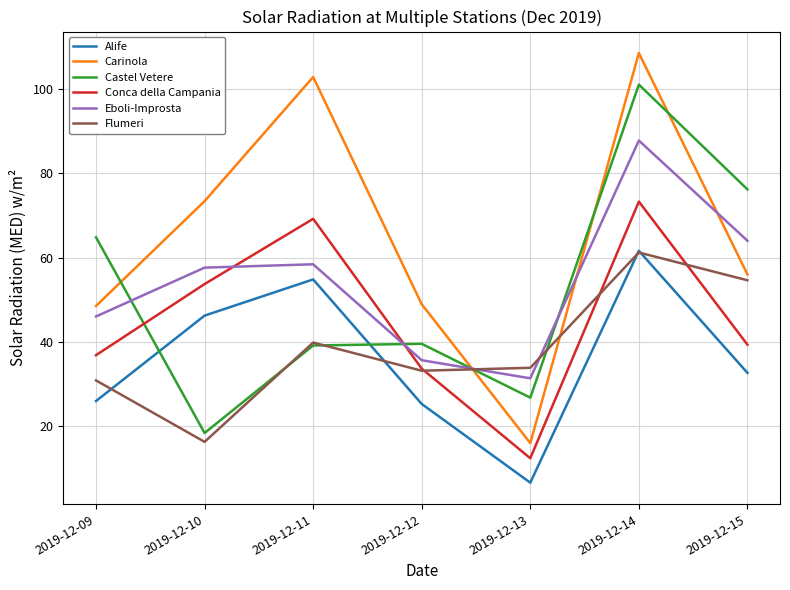

At how many categories does at least one series exceed 12?

7